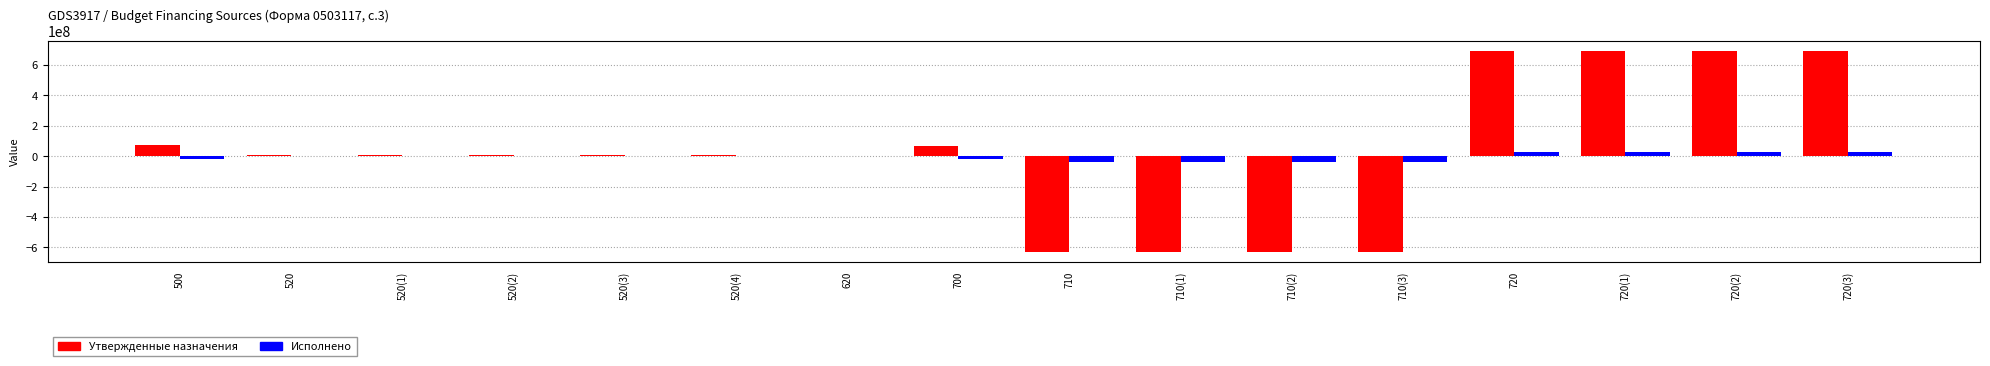

How many values in Исполнено are above zero?

4